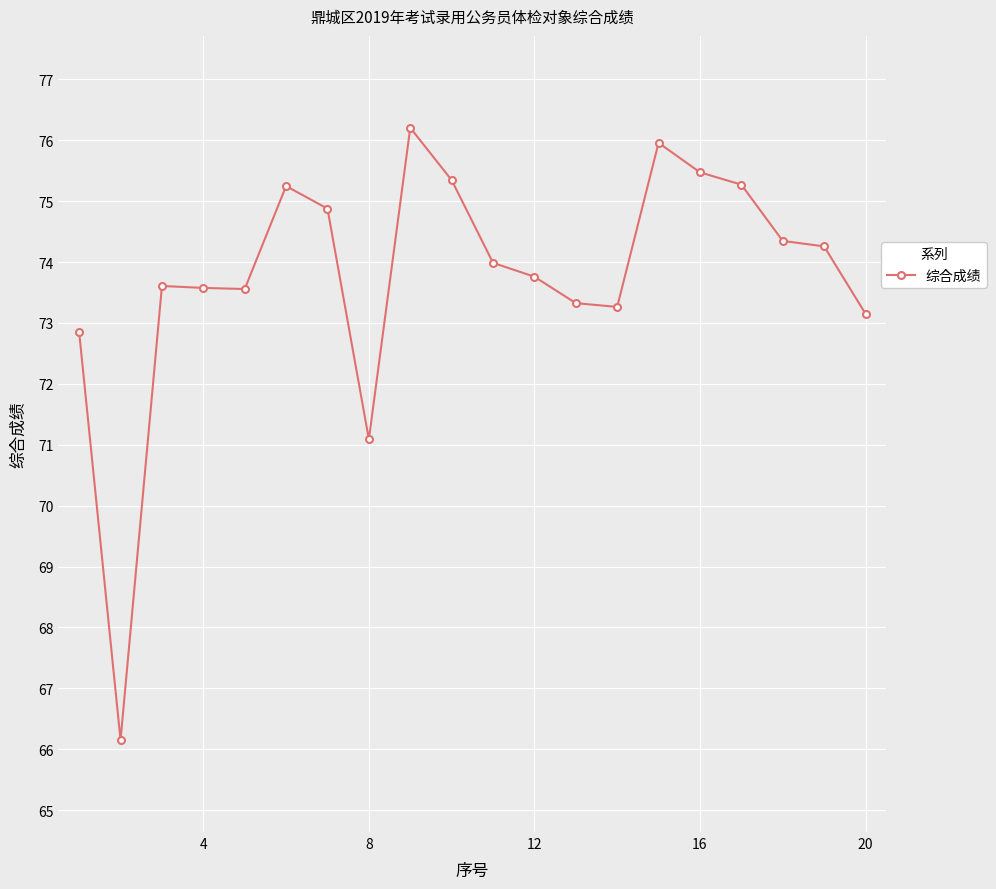

What is the value of the 13th point from the left?

73.3